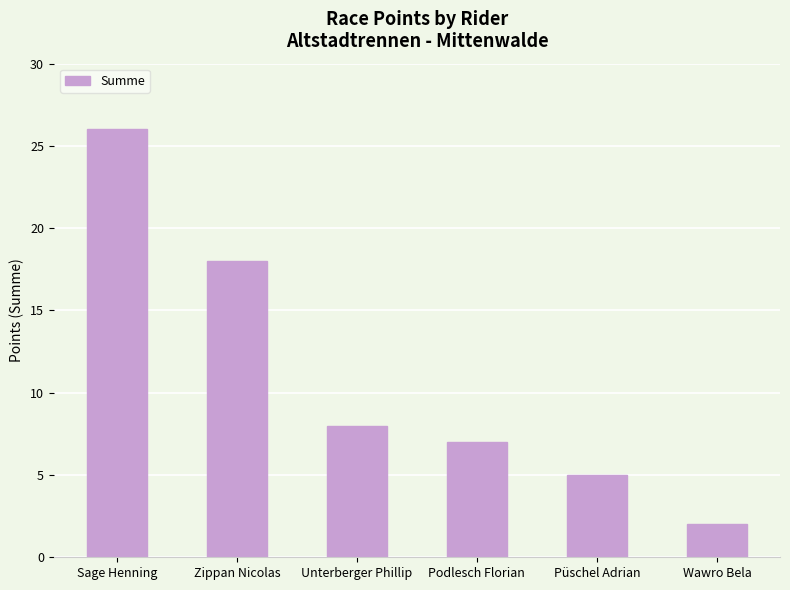

What is the value of the 3rd bar from the left?

8